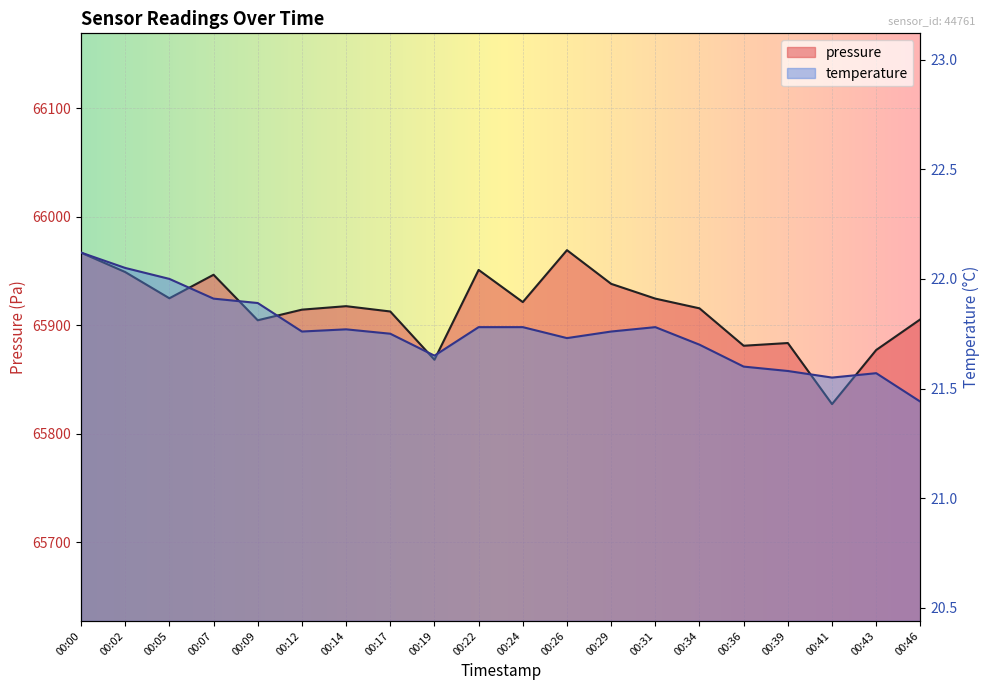

Which label corresponds to the smallest value in the chart?

00:46